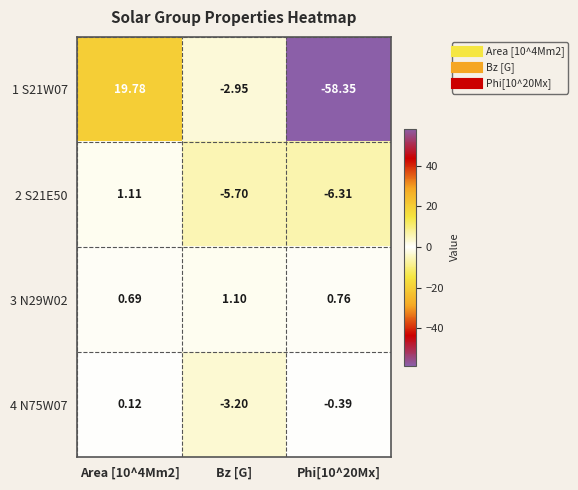

Is the value of 3 N29W02 at Phi[10^20Mx] greater than the value of 2 S21E50 at Bz [G]?

Yes